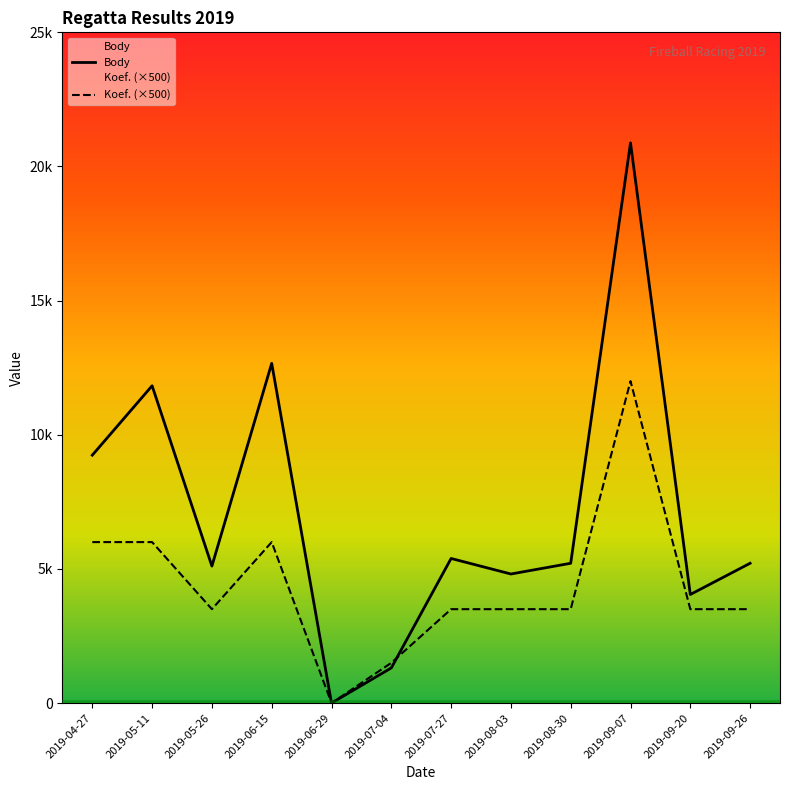

At 2019-05-26, list the series in order from largest to smallest.

Body, Koef. (×500)